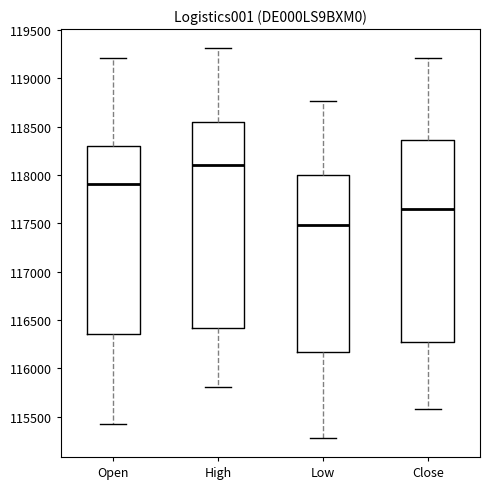

Where is the upper edge of the box for Close on the y-axis? The values are not printed on the chart, so give them approximately, as read against the axis.

118350